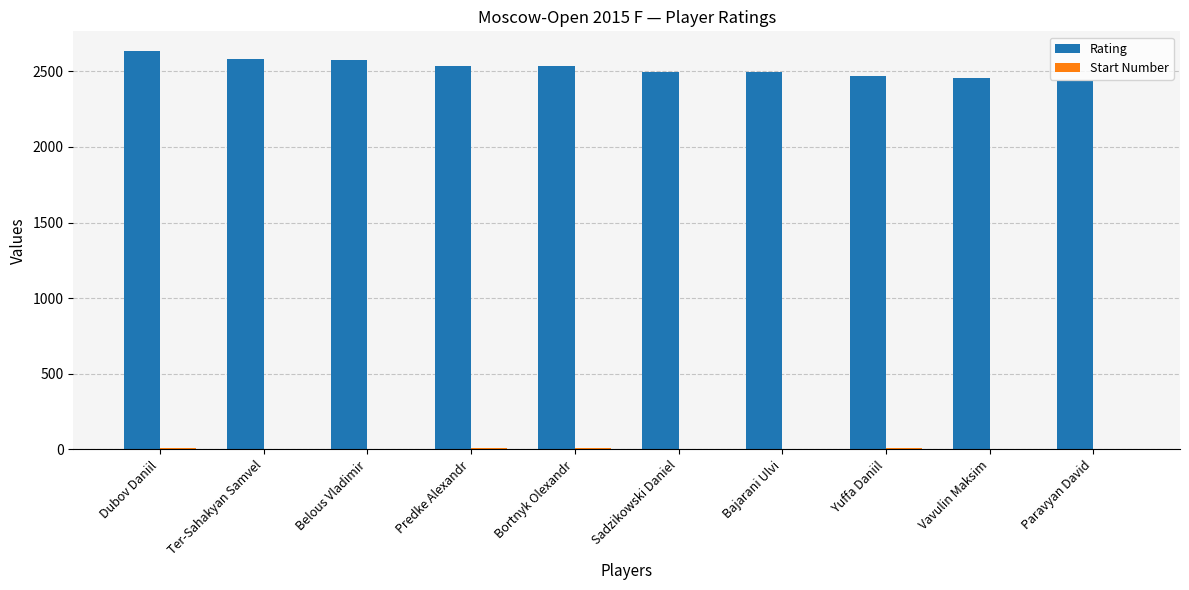

Count the number of categories in the chart.

10